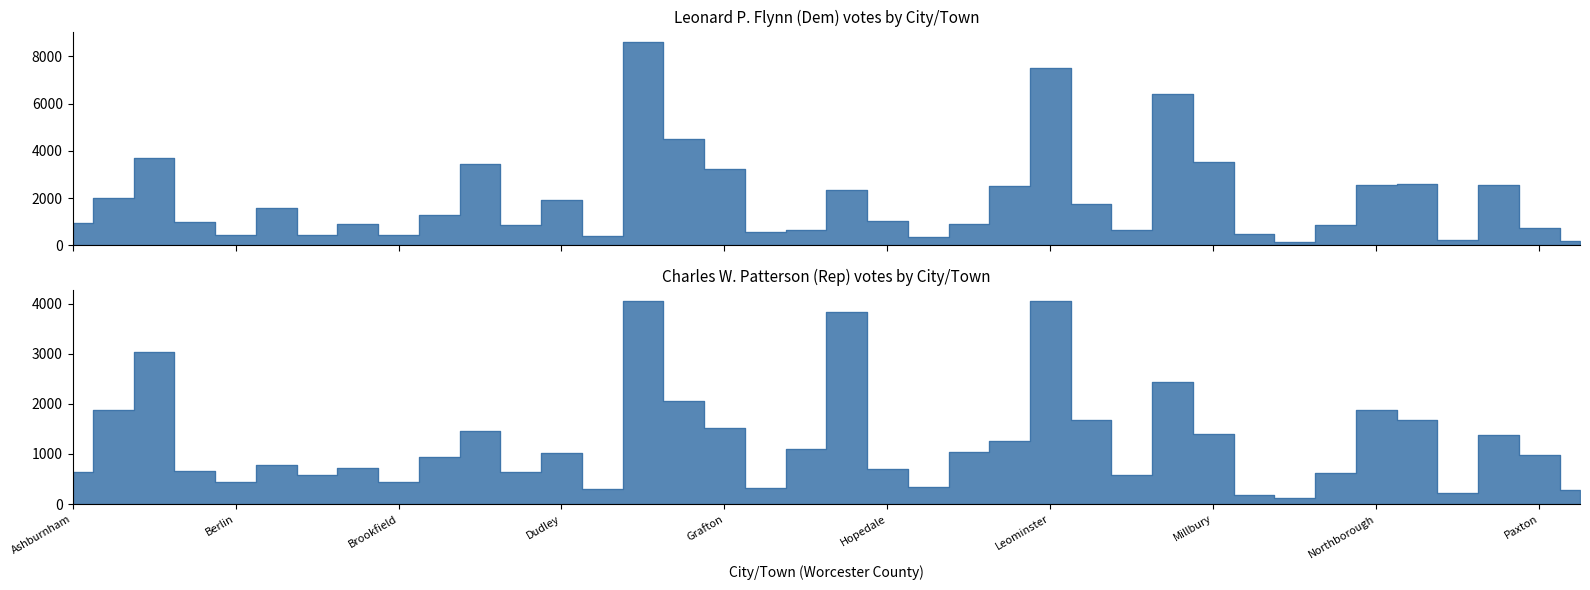

How many interior local valleys does the Charles W. Patterson (Rep) series have?

10